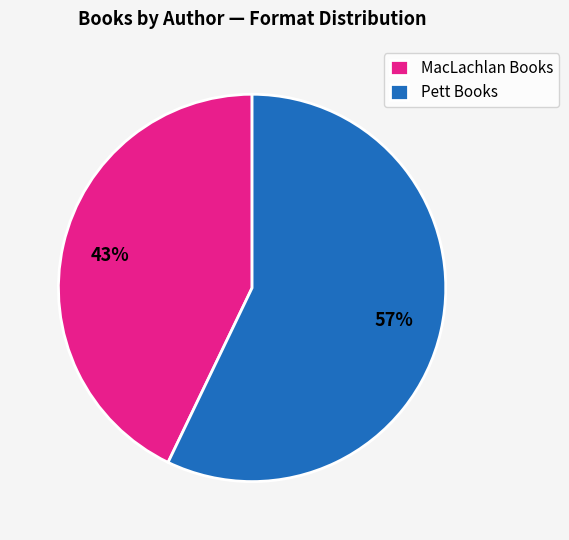

Which category has the smallest portion of the pie?

MacLachlan Books